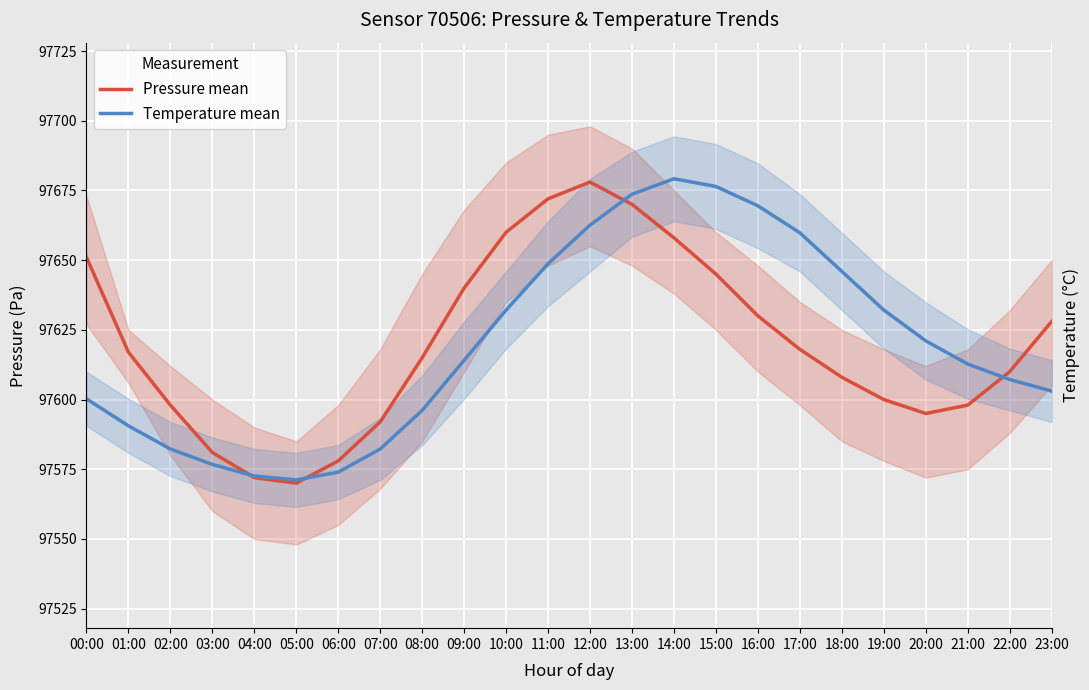

Reading left to right, transcribe all the data shown in this chart.

Pressure mean: 97651.0	97617.0	97598.0	97581.0	97572.0	97570.0	97578.0	97592.0	97615.0	97640.0	97660.0	97672.0	97678.0	97670.0	97658.0	97645.0	97630.0	97618.0	97608.0	97600.0	97595.0	97598.0	97610.0	97628.0
Temperature mean: 97600.3	97590.6	97582.3	97576.7	97572.6	97571.2	97574.0	97582.3	97596.1	97614.1	97632.1	97648.7	97662.6	97673.6	97679.2	97676.4	97669.5	97659.8	97646.0	97632.1	97621.0	97612.7	97607.2	97603.0